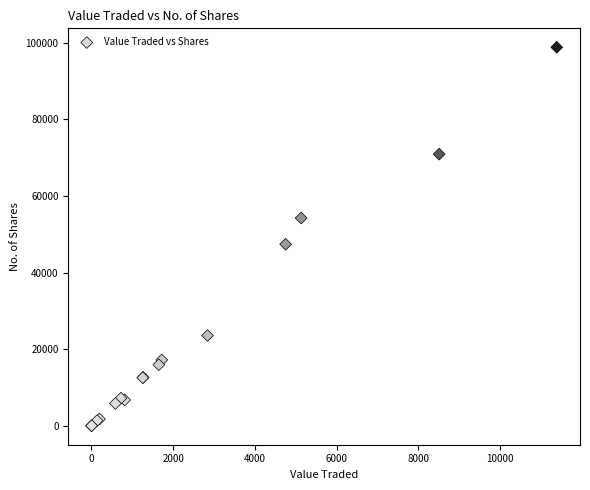

What Y value in the scatter plot is closest to 49418?

47400